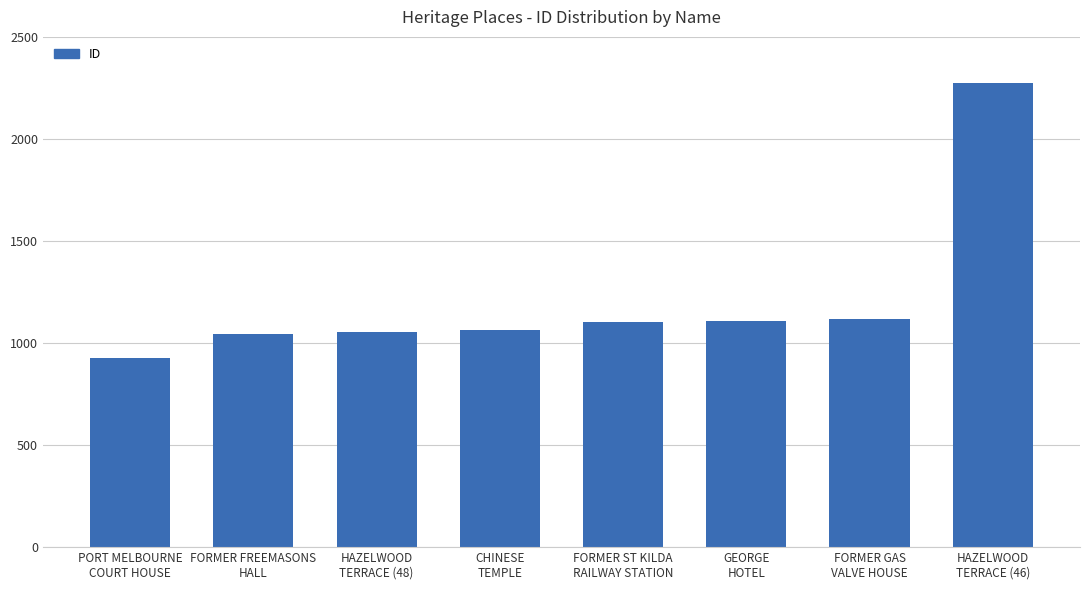

What is the label of the 7th bar from the right?

FORMER FREEMASONS
HALL